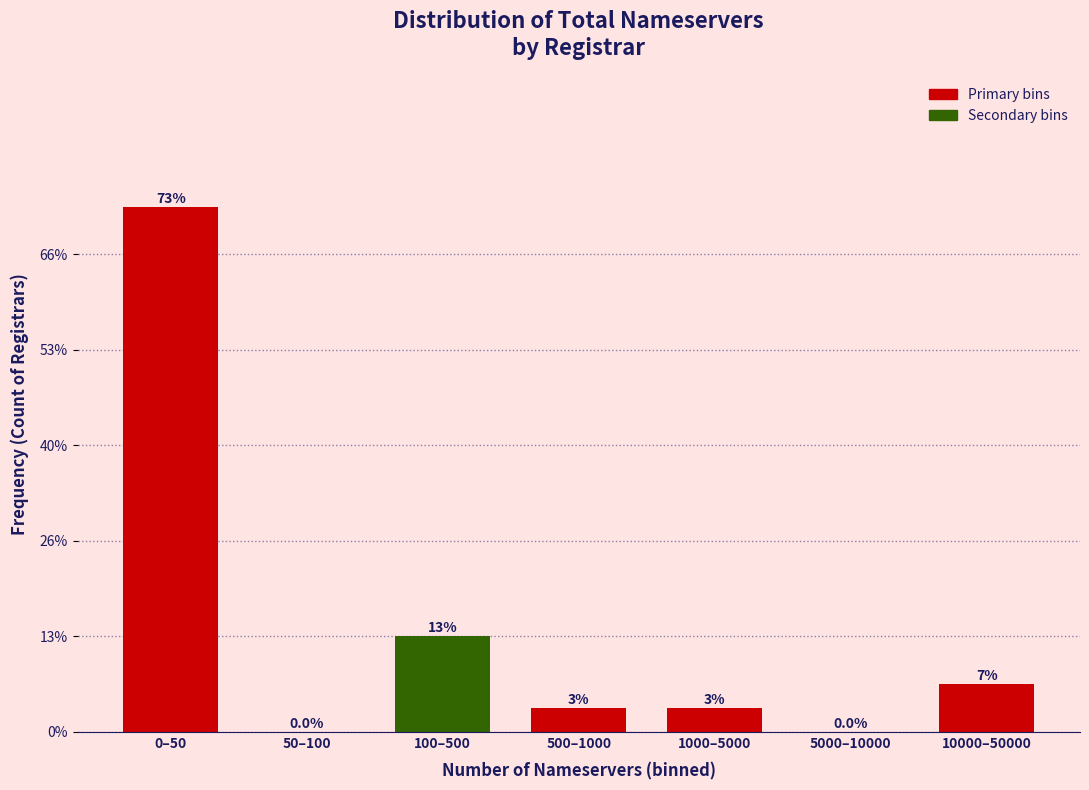

Are the bars horizontal?

No